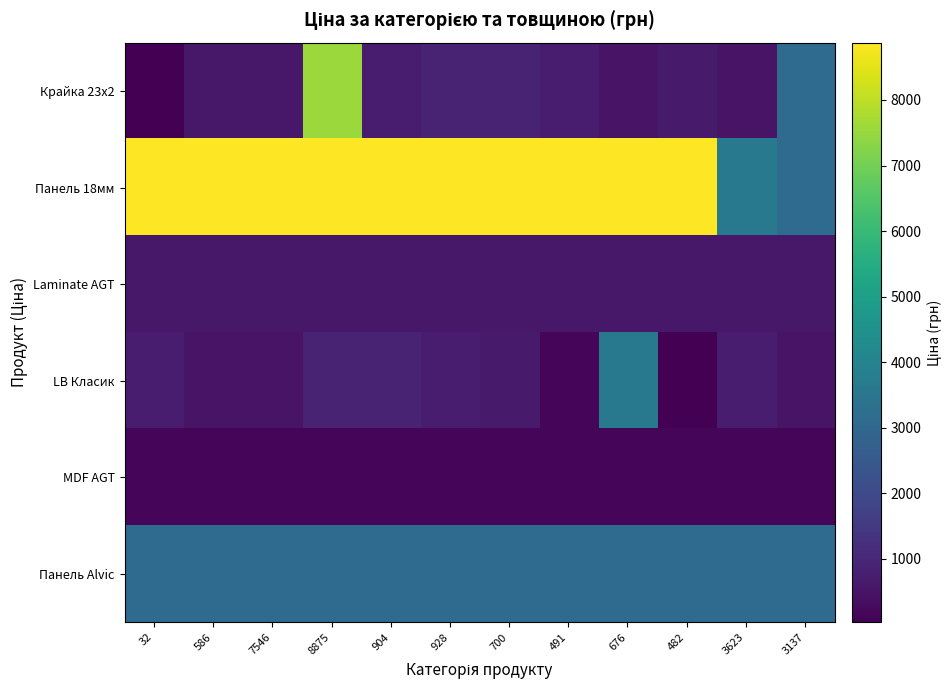

Which series changed the most between 7546 and 904?

LB Класик